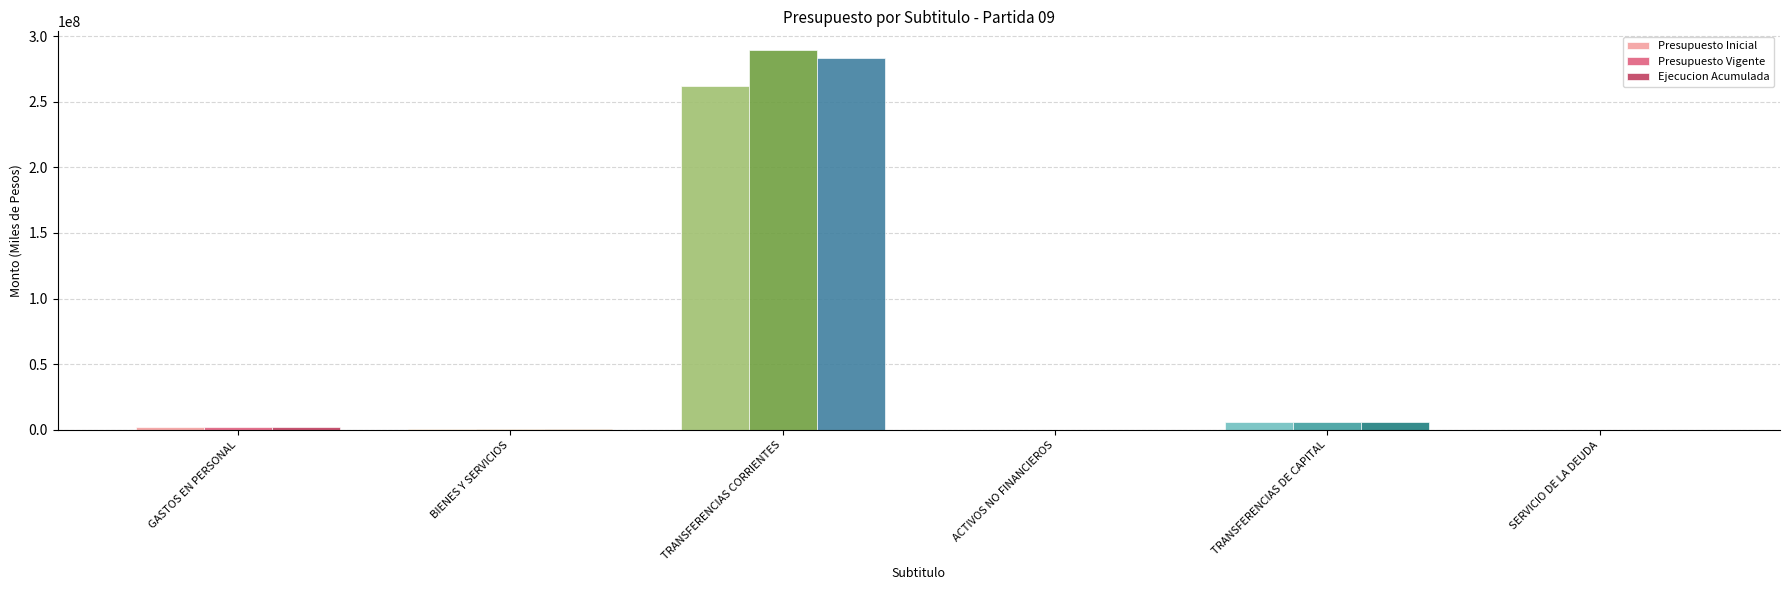

What is the approximate value of Ejecucion Acumulada at TRANSFERENCIAS CORRIENTES?

283149009